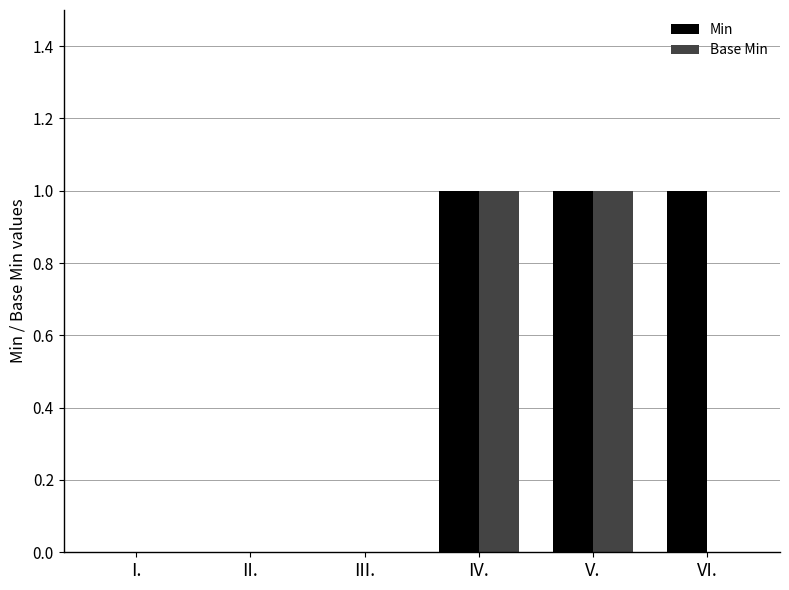

Which series changed the most between III. and VI.?

Min